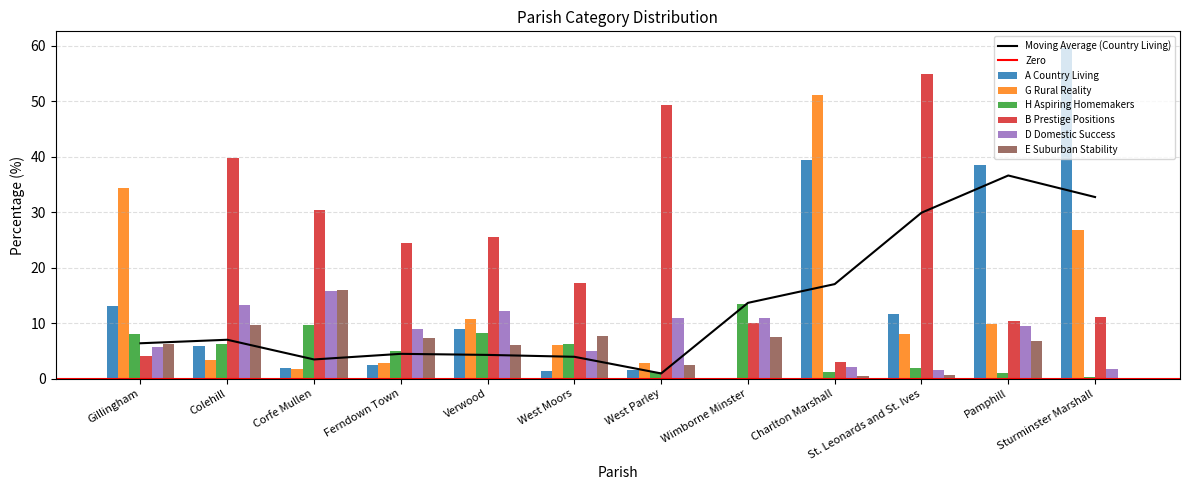

What is the value of the H Aspiring Homemakers bar at the 3rd from the left?

9.6